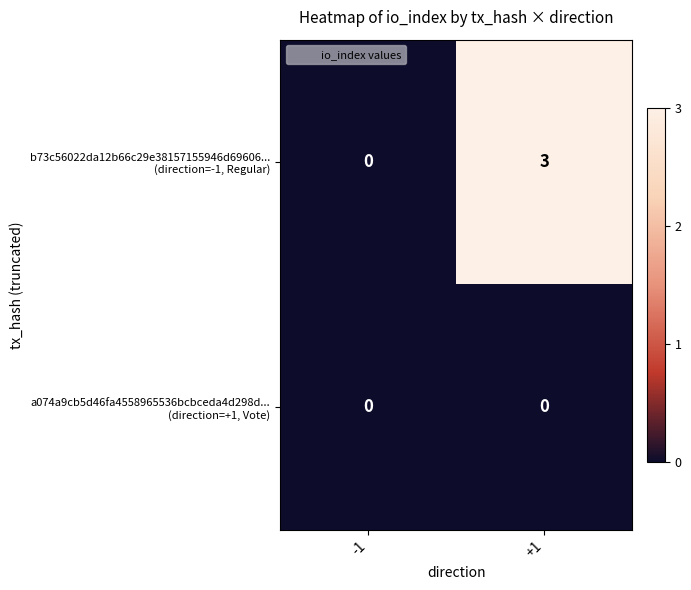

Which category has the highest value across all series?

+1